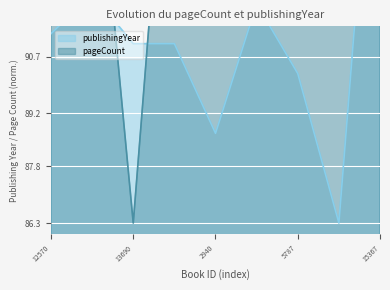

True or false: pageCount has more than 1 points higher than both neighbors.

False